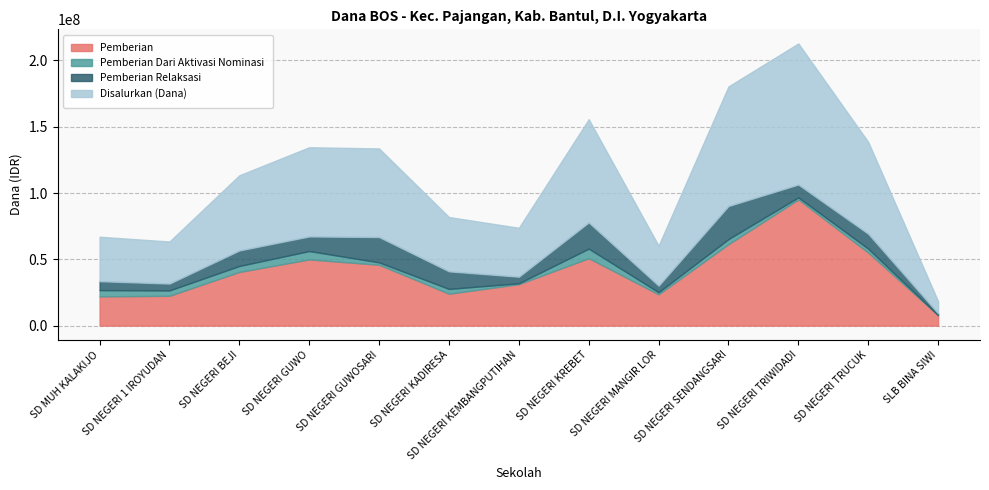

Between SD NEGERI KEMBANGPUTIHAN and SD NEGERI SENDANGSARI, which series saw the biggest shift?

Disalurkan (Dana)